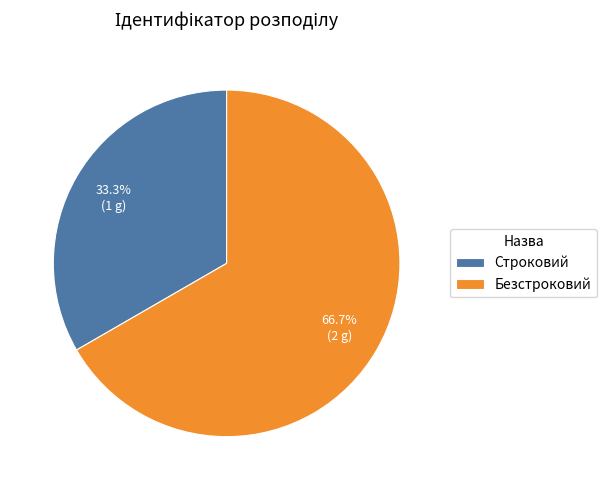

Which has a higher value, Безстроковий or Строковий?

Безстроковий